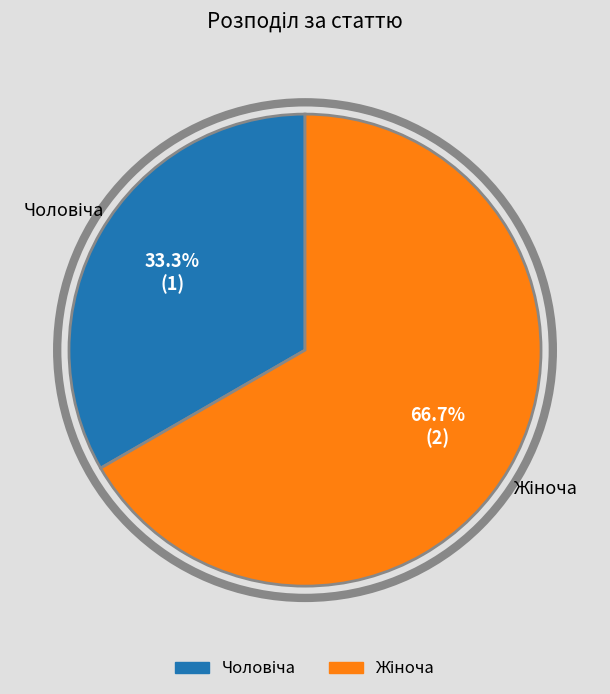

Is there any slice that represents more than half of the pie?

Yes